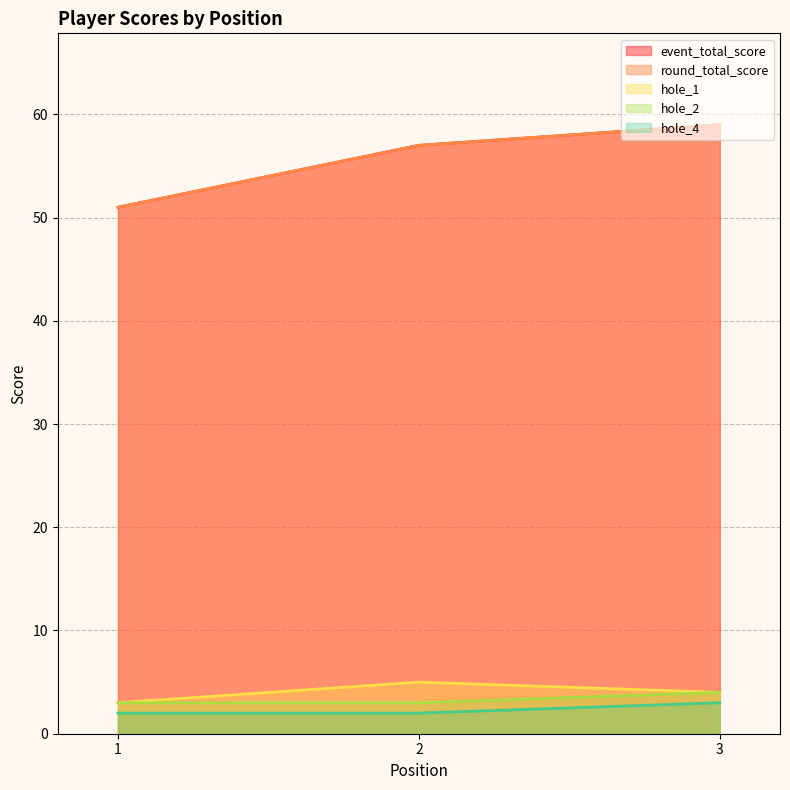

At how many categories does at least one series exceed 39?

3